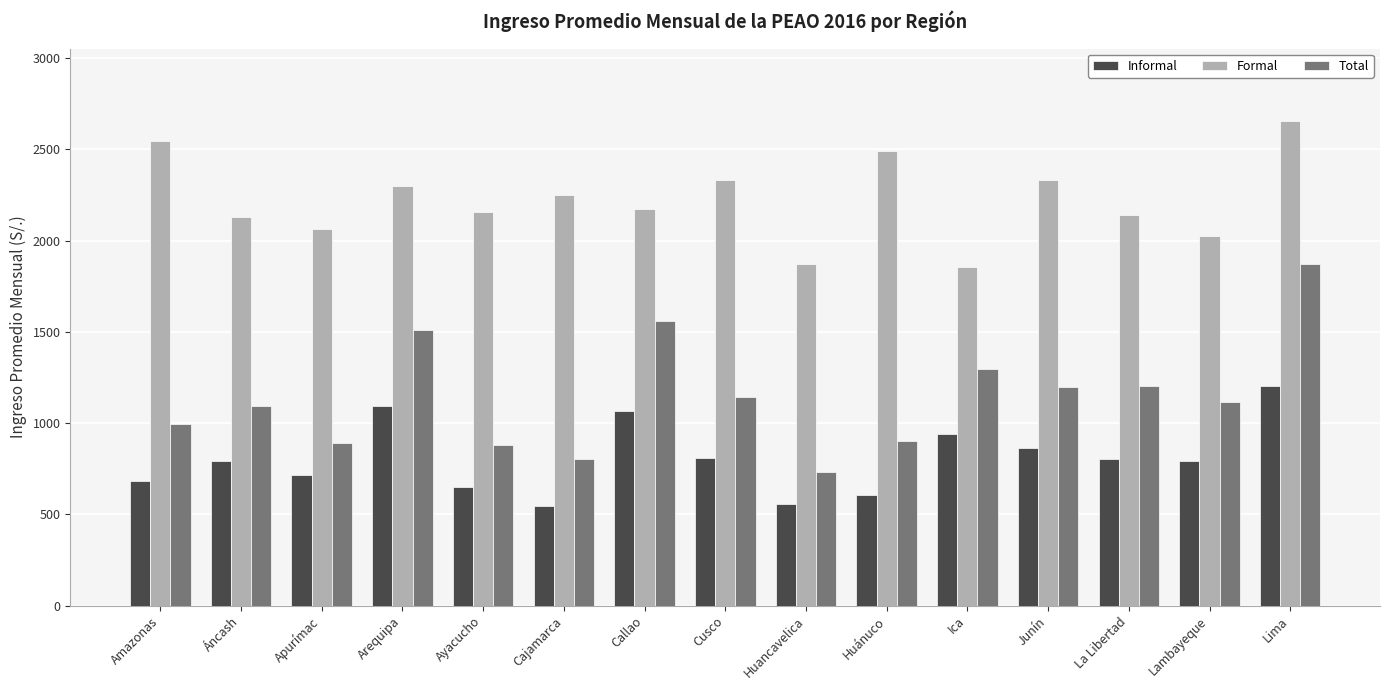

At which label is Total closest to 1301?

Ica